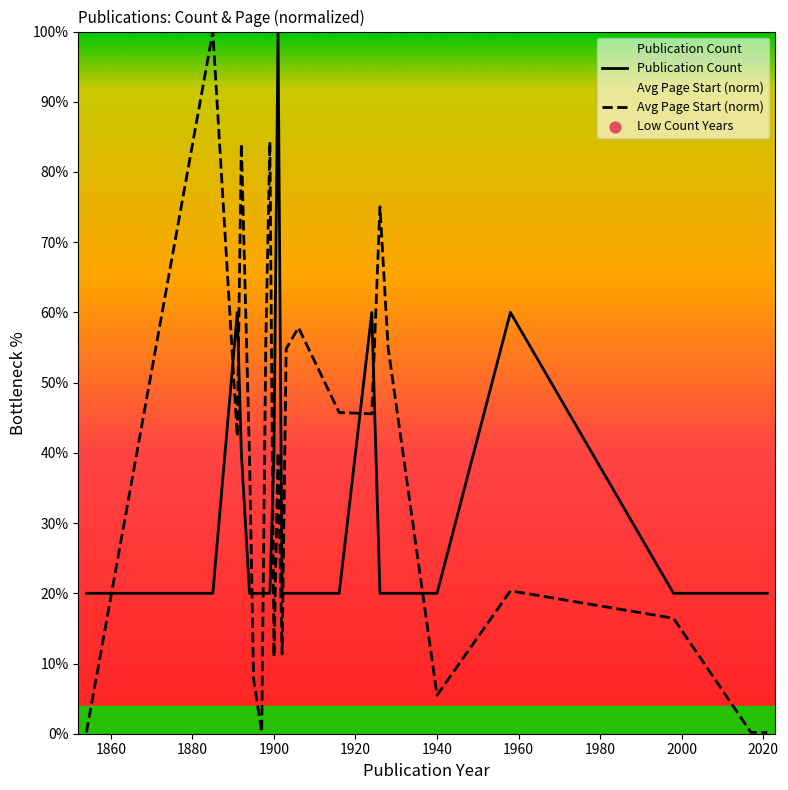

What is the difference between the maximum and minimum values in the Publication Count series?

80.0